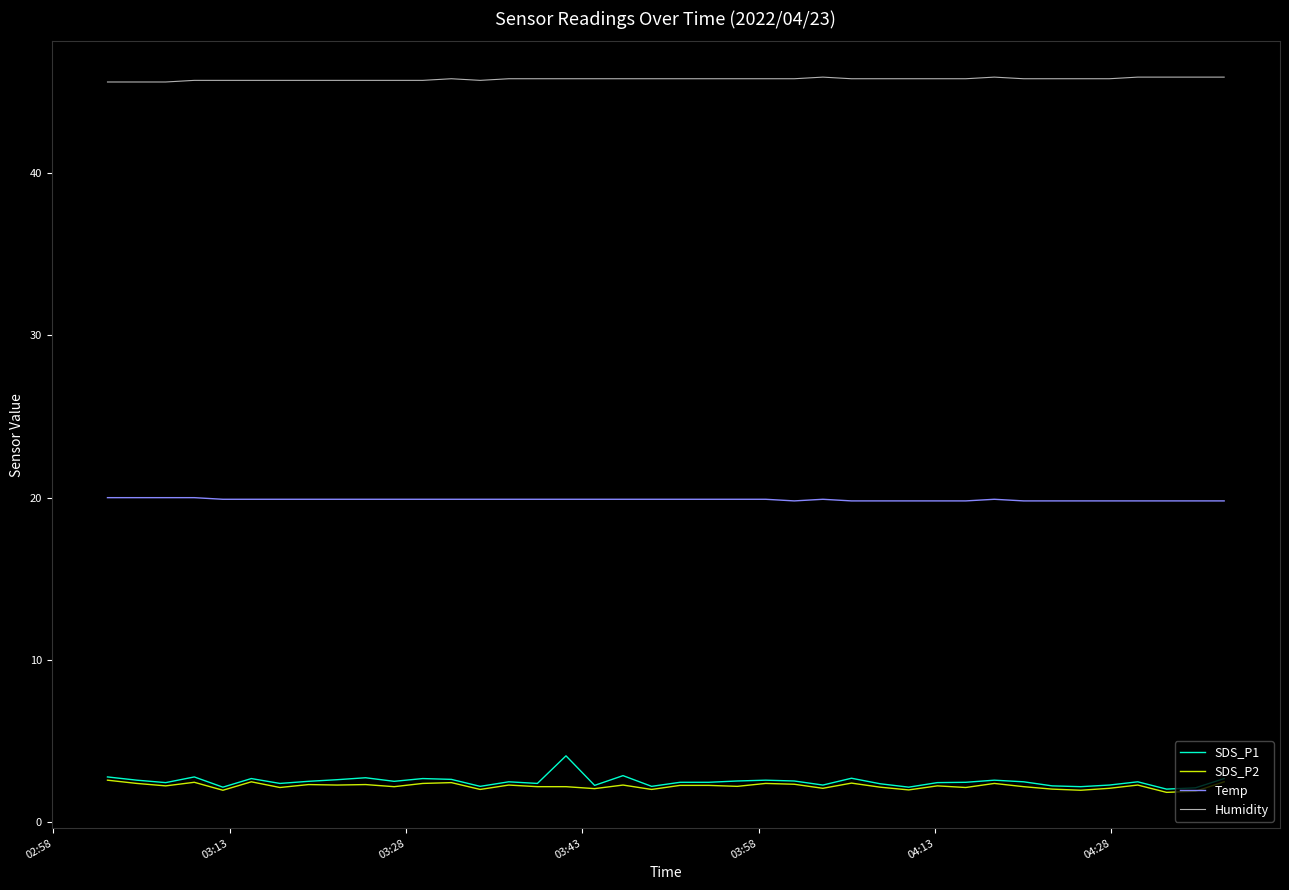

Rank the series by their maximum value, from lowest to highest.

SDS_P2, SDS_P1, Temp, Humidity